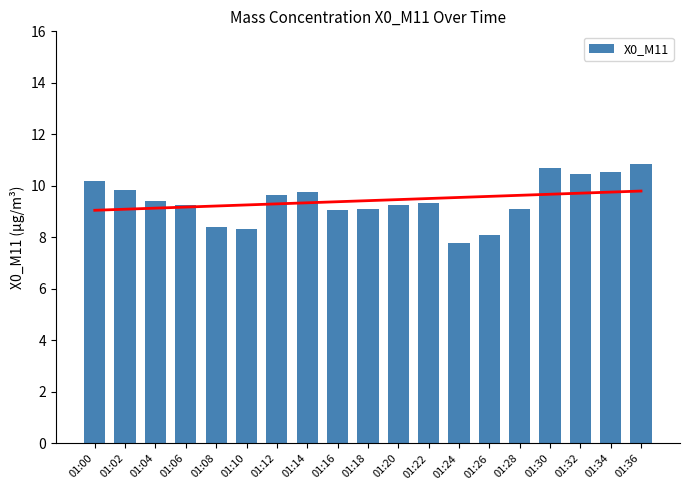

What is the sum of the values at 01:12 and 01:26?

17.7